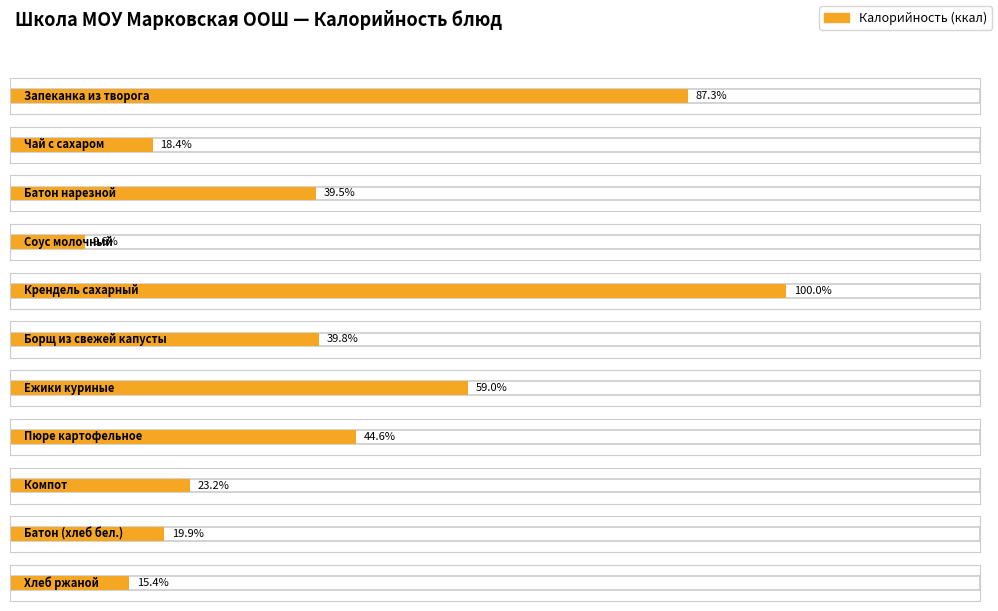

The value of Белки at Пюре картофельное is 2. True or false?

False